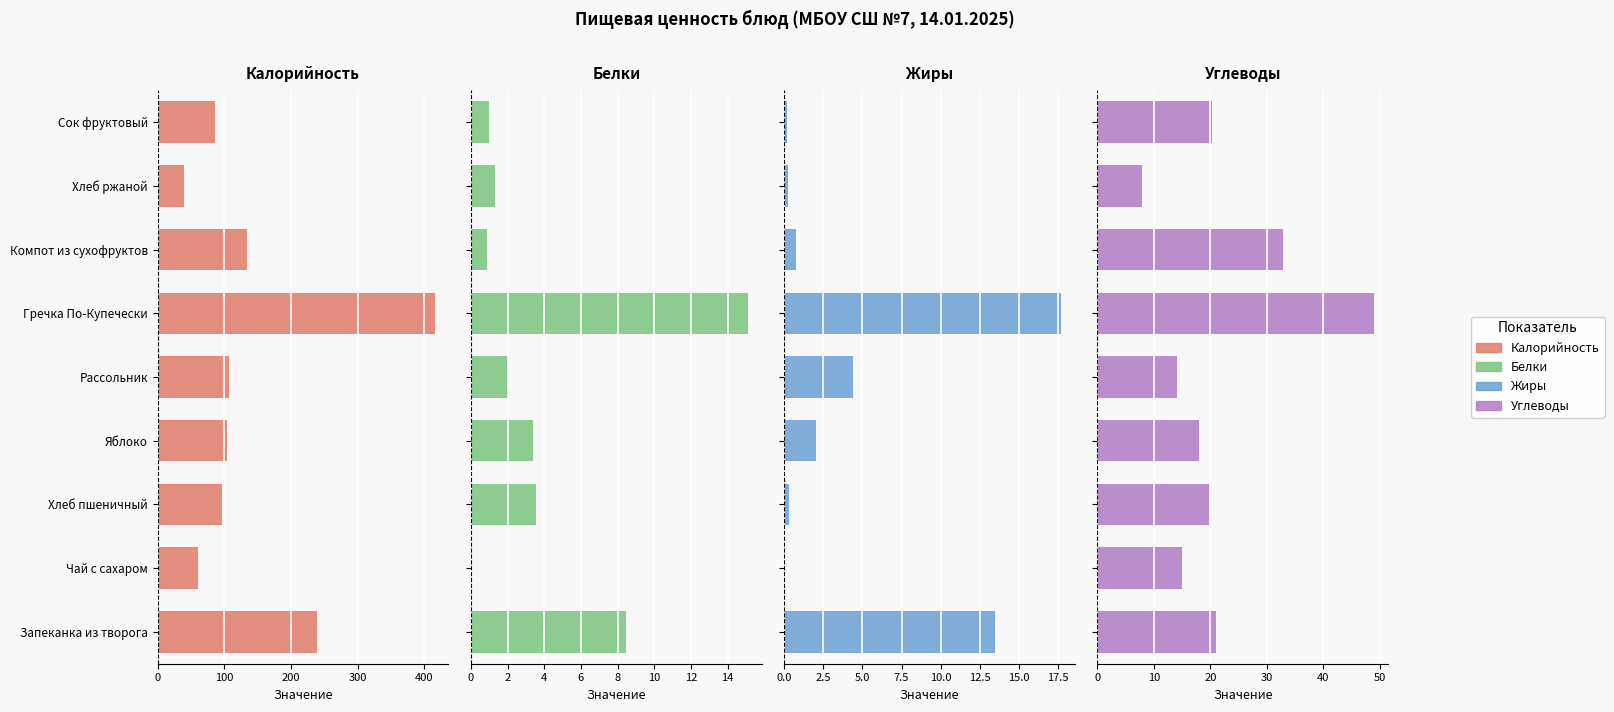

Does the chart contain stacked bars?

No